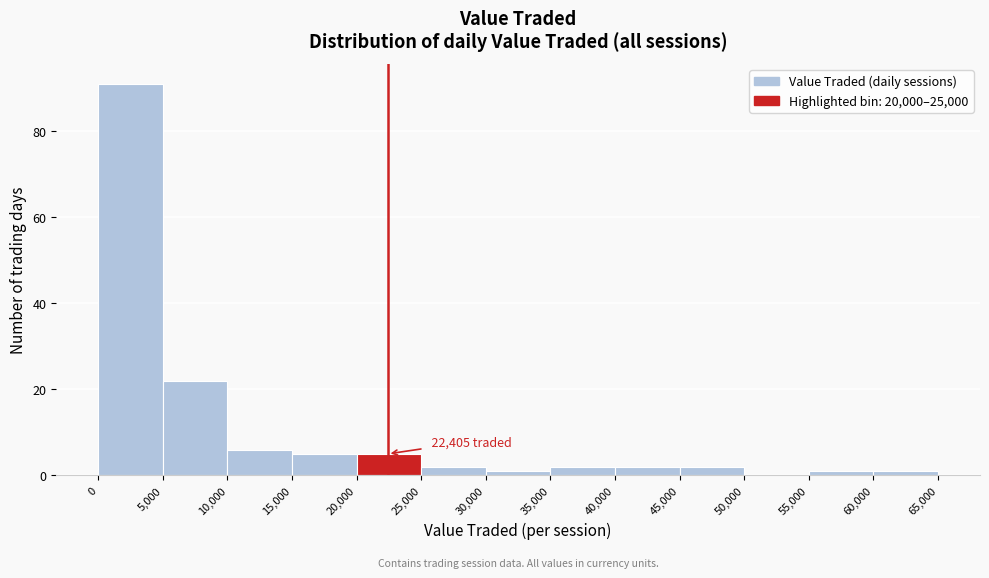

Over which range of the x-axis is the bar tallest?

0 to 5,000